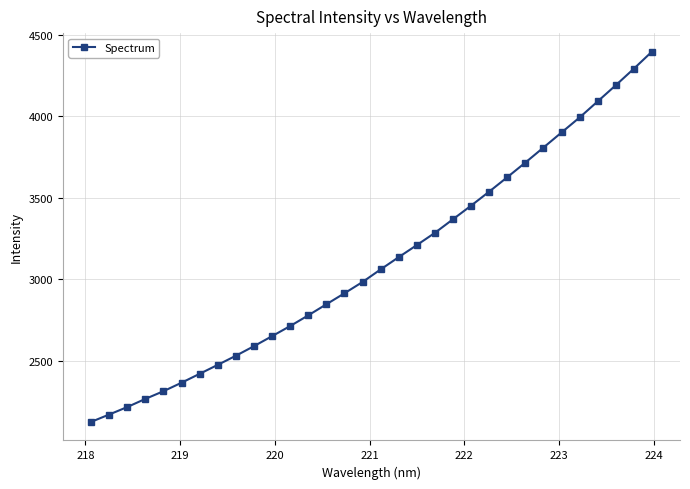

Is this an area chart (filled region under the line)?

No